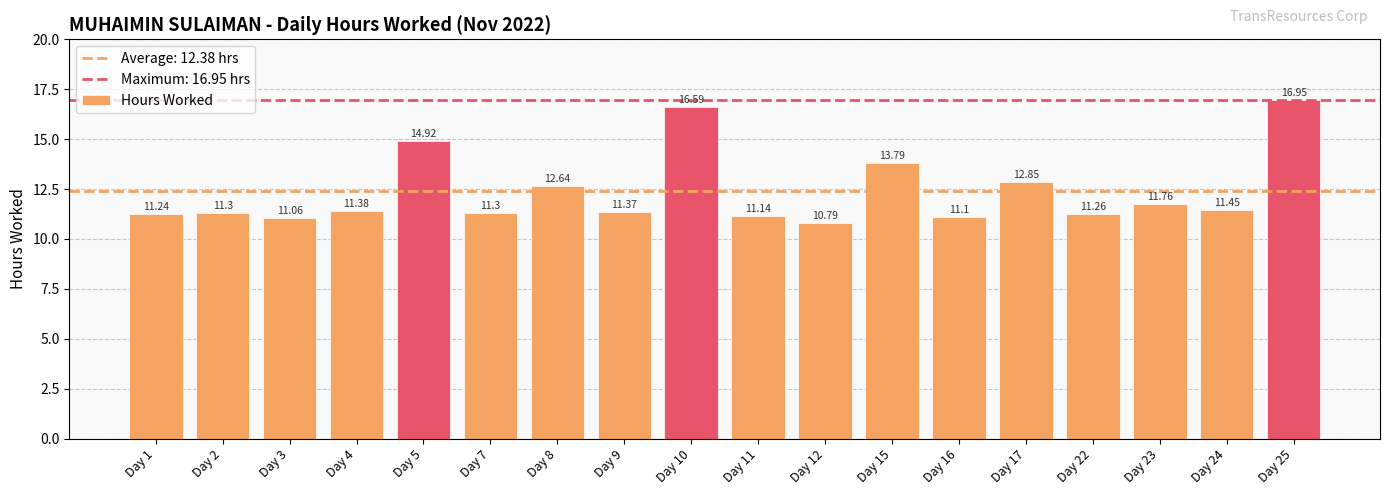

At which label is the value closest to 13?

Day 17